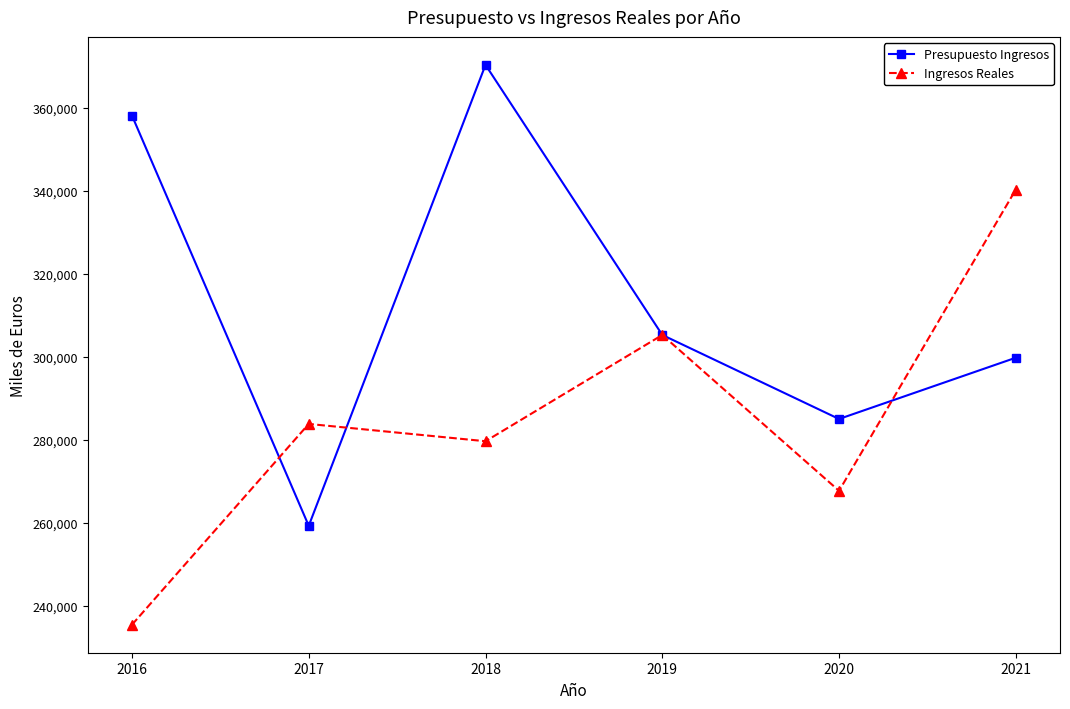

What is the value of the Presupuesto Ingresos point at the 4th from the left?

305263.0